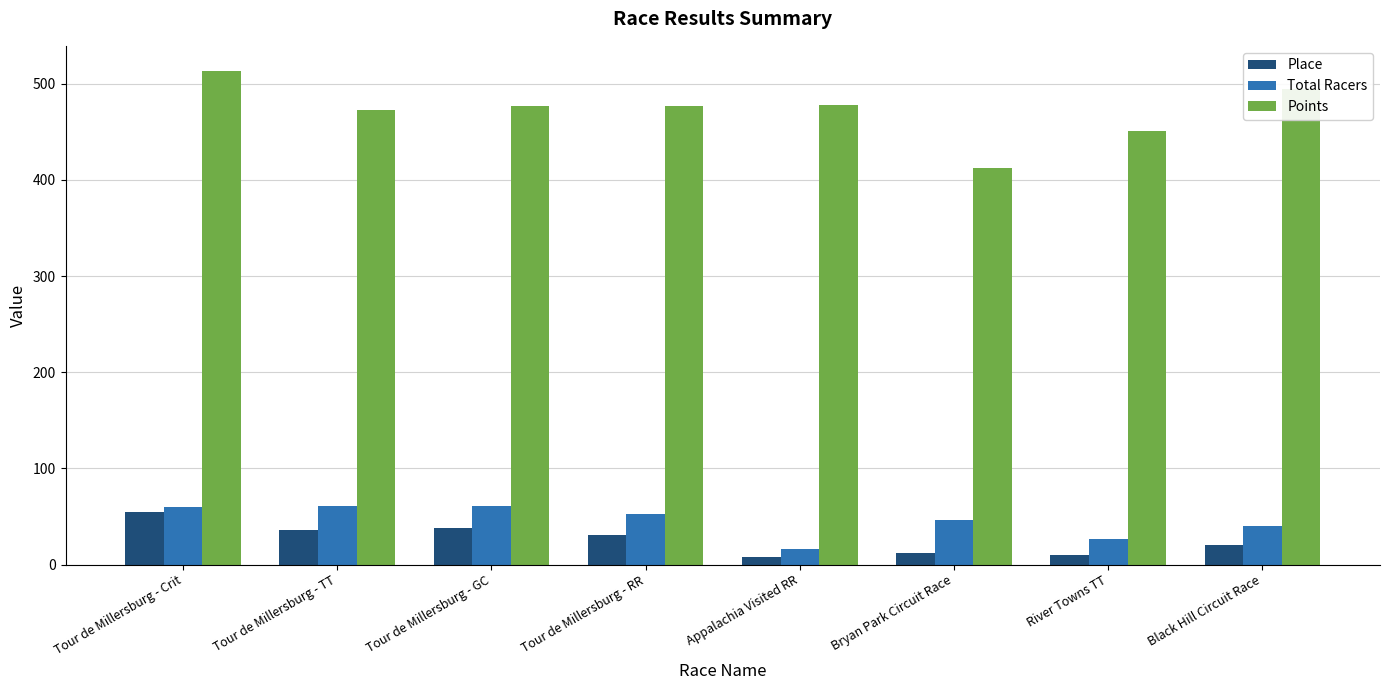

What is the difference between the maximum and minimum values in the Total Racers series?

45.0